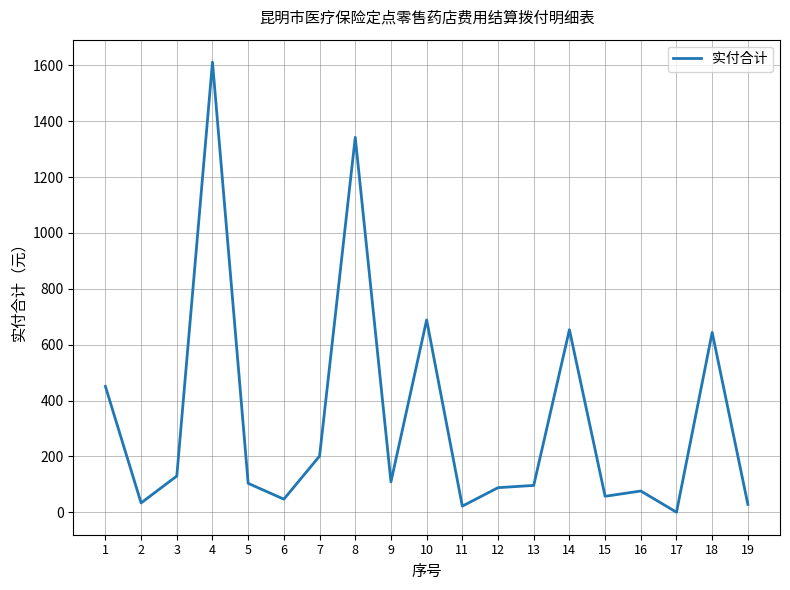

How many distinct data groups are displayed?

1